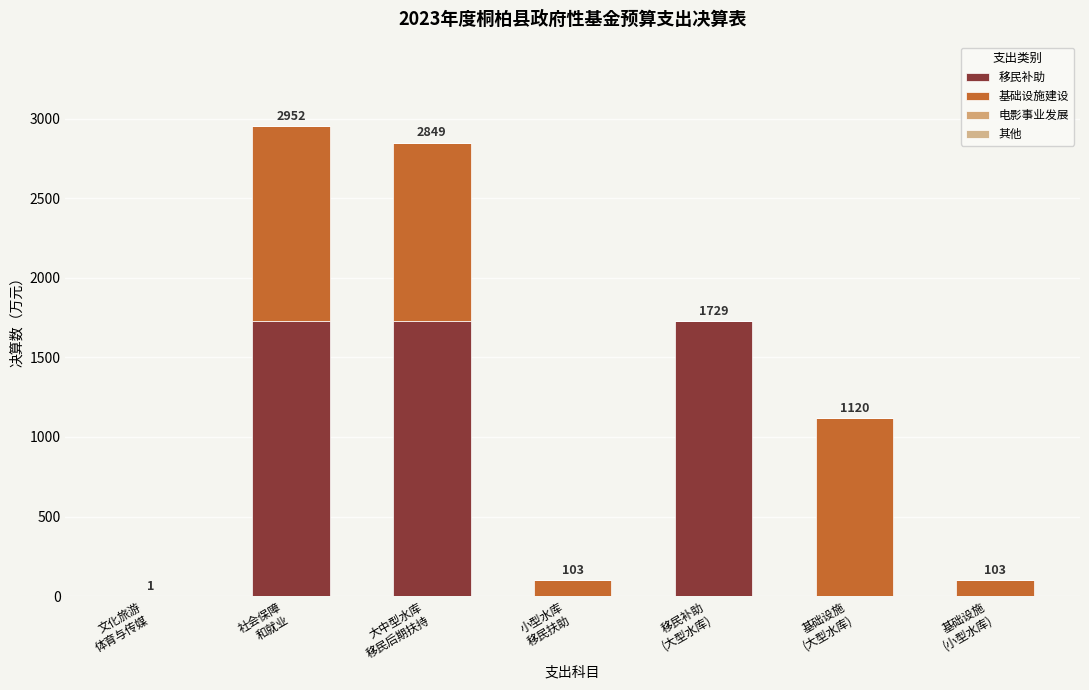

Are the bars horizontal?

No